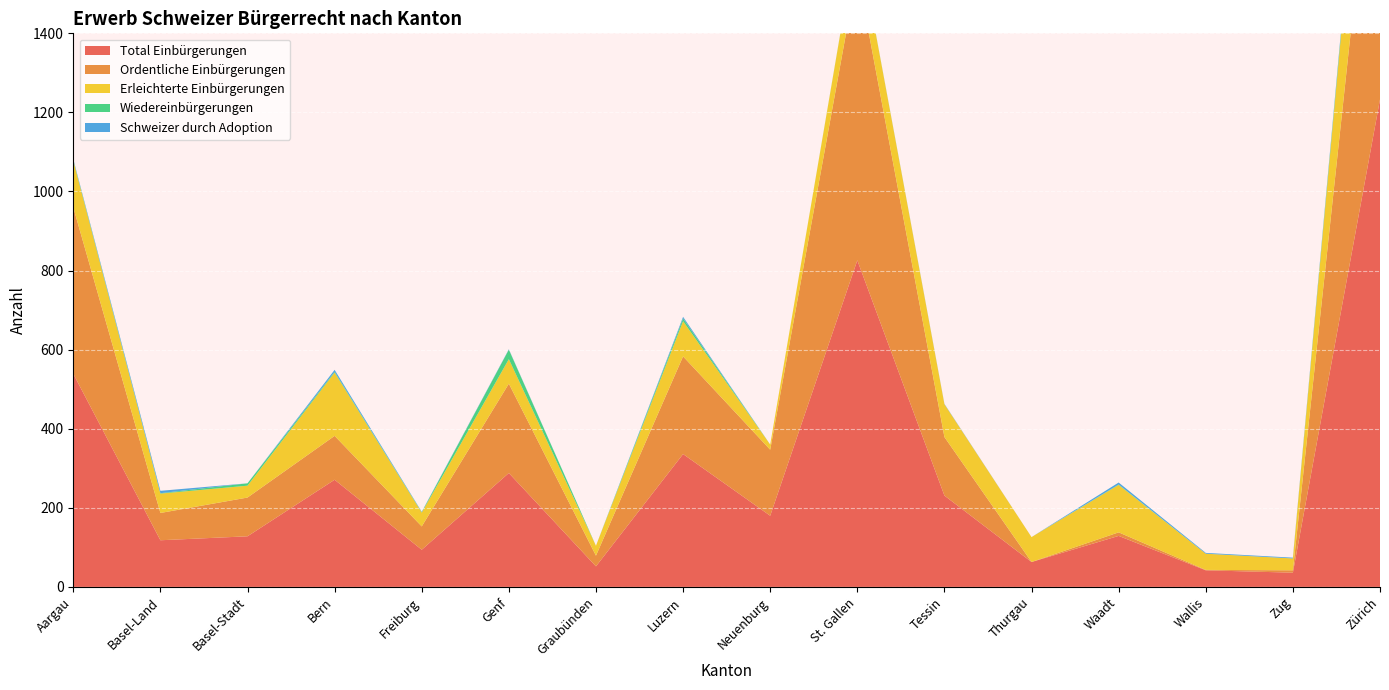

Reading left to right, what are all the values shown in this chart?

Total Einbürgerungen: Aargau=539	Basel-Land=118	Basel-Stadt=128	Bern=271	Freiburg=94	Genf=288	Graubünden=52	Luzern=336	Neuenburg=180	St. Gallen=826	Tessin=231	Thurgau=63	Waadt=129	Wallis=42	Zug=36	Zürich=1233
Ordentliche Einbürgerungen: Aargau=421	Basel-Land=69	Basel-Stadt=98	Bern=111	Freiburg=59	Genf=226	Graubünden=27	Luzern=247	Neuenburg=167	St. Gallen=730	Tessin=148	Thurgau=0	Waadt=9	Wallis=1	Zug=6	Zürich=858
Erleichterte Einbürgerungen: Aargau=118	Basel-Land=49	Basel-Stadt=30	Bern=160	Freiburg=35	Genf=62	Graubünden=25	Luzern=89	Neuenburg=13	St. Gallen=95	Tessin=83	Thurgau=63	Waadt=120	Wallis=41	Zug=30	Zürich=375
Wiedereinbürgerungen: Aargau=2	Basel-Land=1	Basel-Stadt=6	Bern=2	Freiburg=1	Genf=24	Graubünden=0	Luzern=7	Neuenburg=0	St. Gallen=1	Tessin=0	Thurgau=0	Waadt=1	Wallis=0	Zug=0	Zürich=11
Schweizer durch Adoption: Aargau=2	Basel-Land=6	Basel-Stadt=0	Bern=5	Freiburg=1	Genf=1	Graubünden=0	Luzern=4	Neuenburg=0	St. Gallen=0	Tessin=1	Thurgau=0	Waadt=5	Wallis=2	Zug=2	Zürich=8